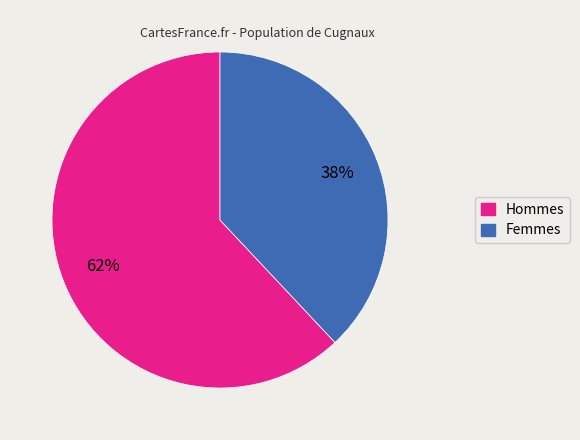

Does any single category account for the majority?

Yes